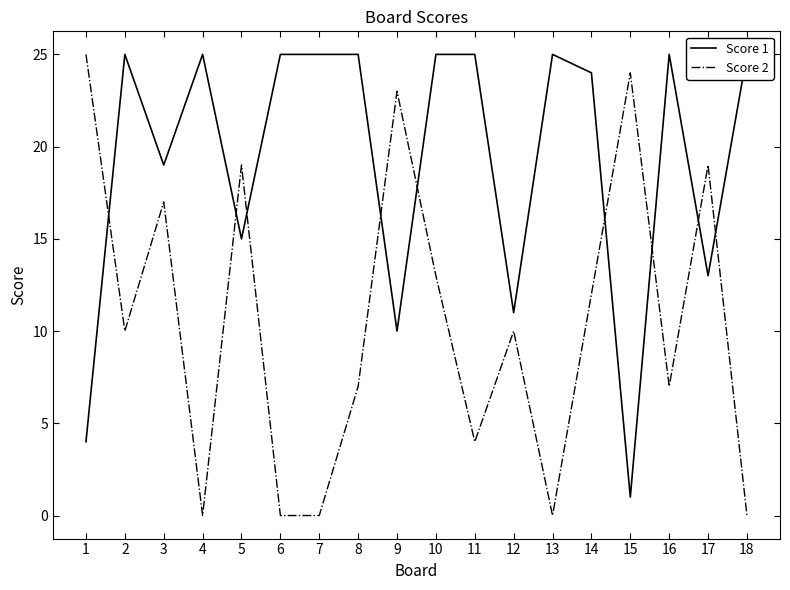

What is the difference between the second highest and second lowest values in the Score 1 series?

21